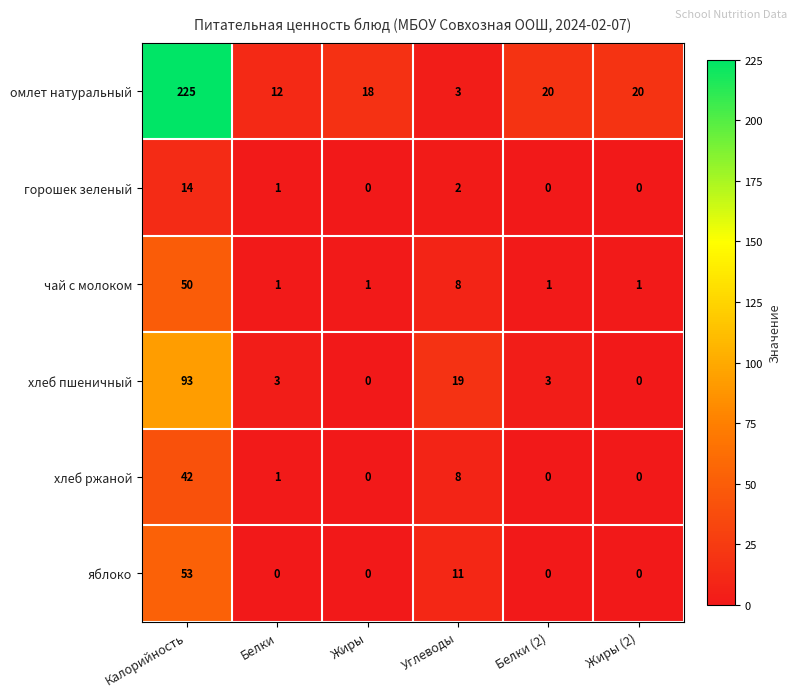

What is the sum of all горошек зеленый values?

17